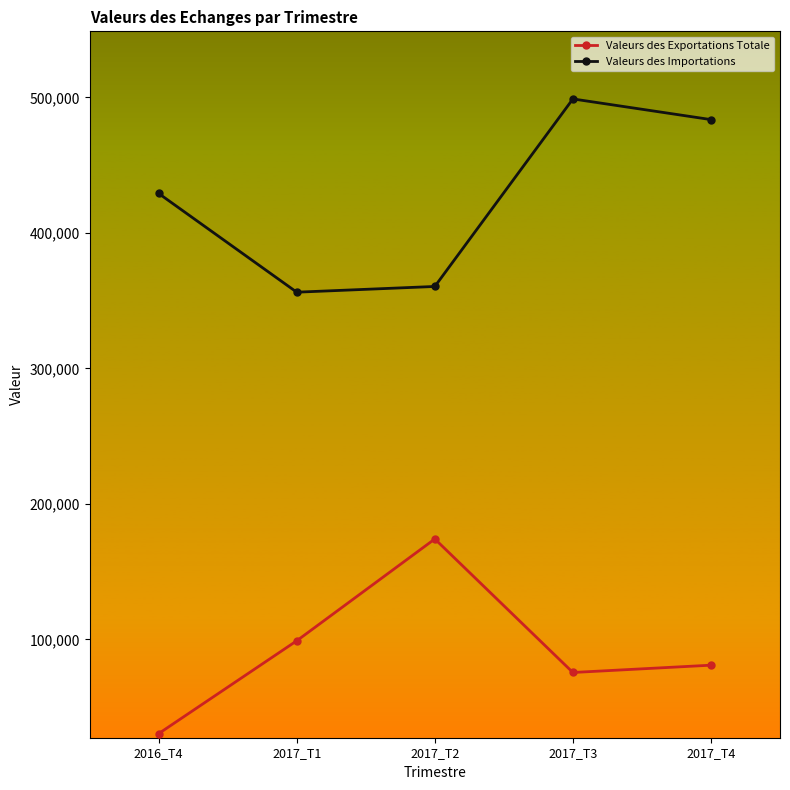

What is the minimum value for Valeurs des Exportations Totale?

30497.4